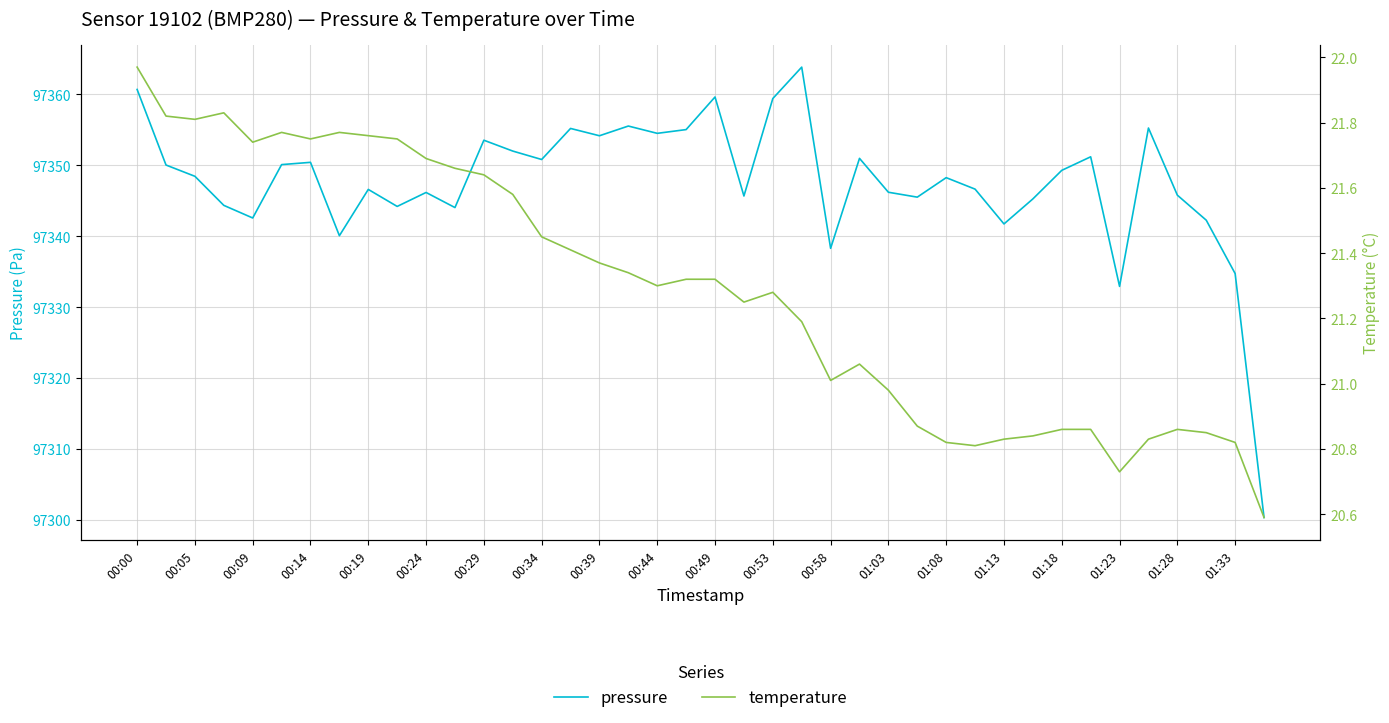

At how many categories does at least one series exceed 14743?

40